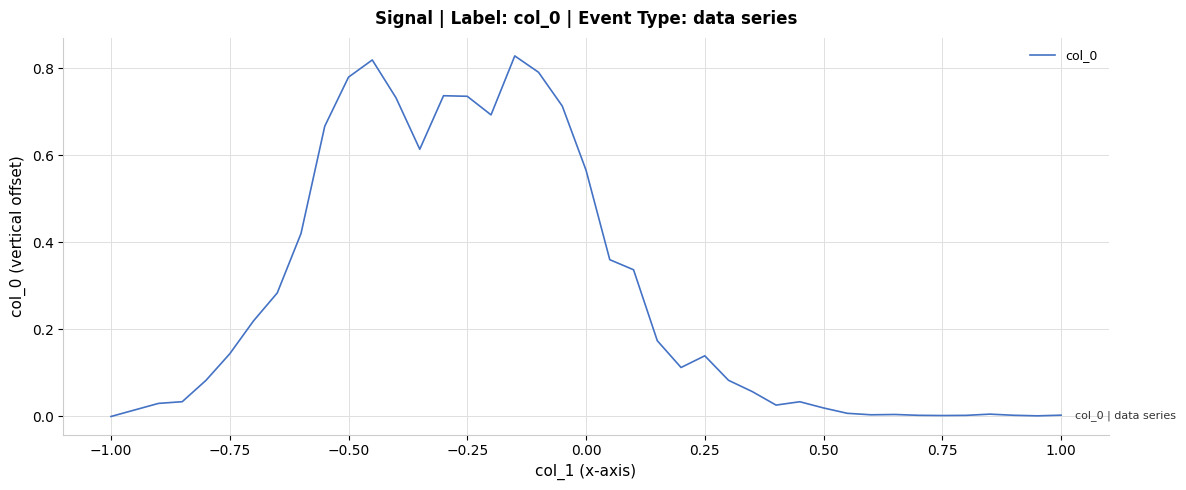

Is this an area chart (filled region under the line)?

No